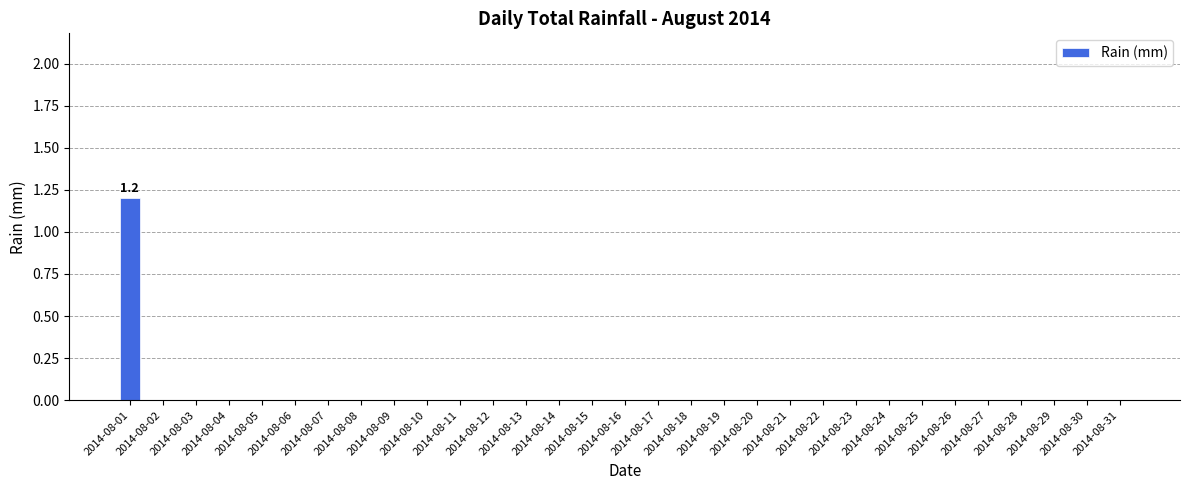

What is the greatest value displayed?

1.2